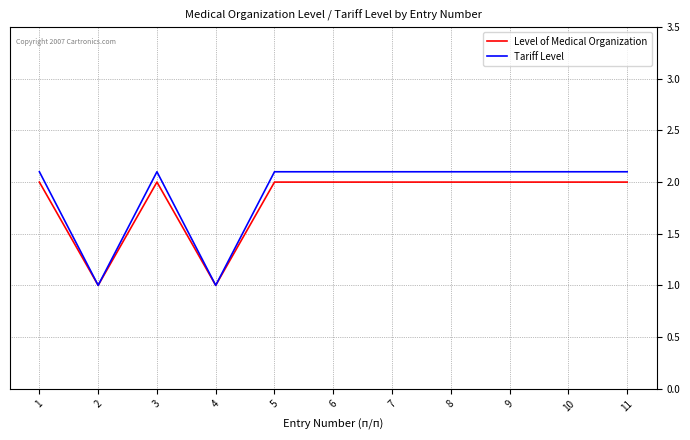

Which series has the widest spread of values?

Tariff Level